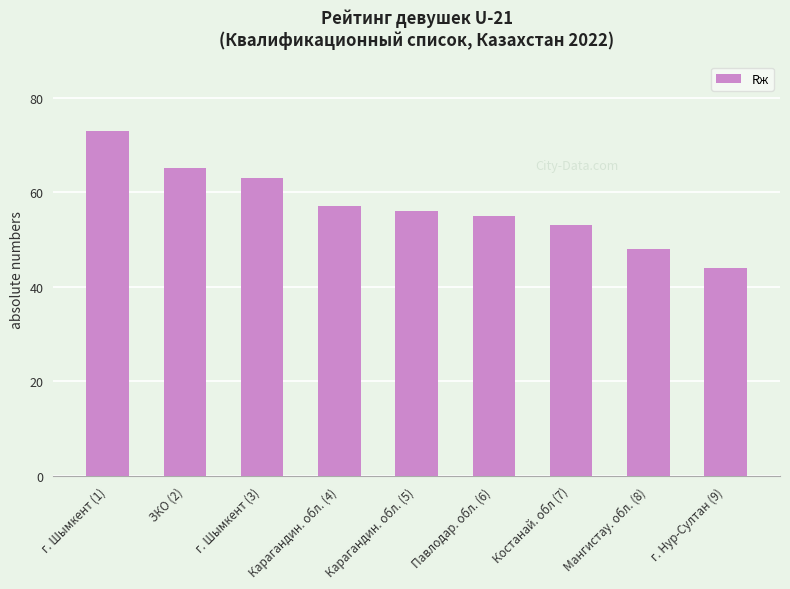

Reading left to right, extract all data points from this chart.

73	65	63	57	56	55	53	48	44